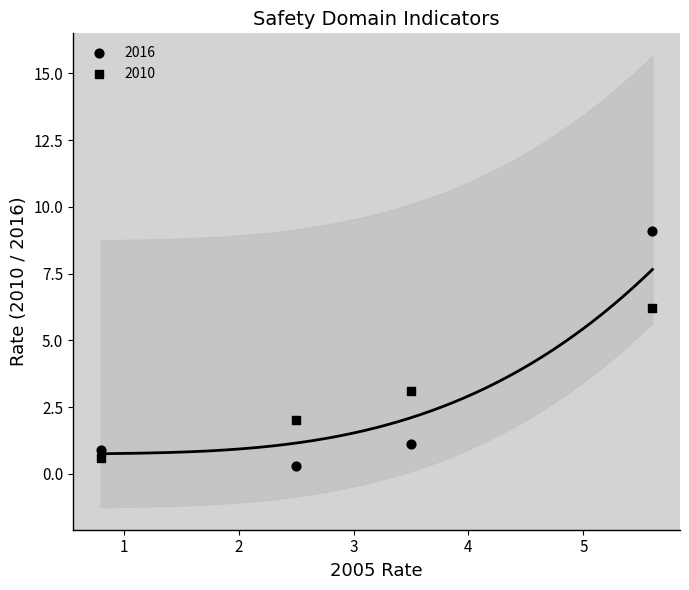

How many data points are displayed?

8